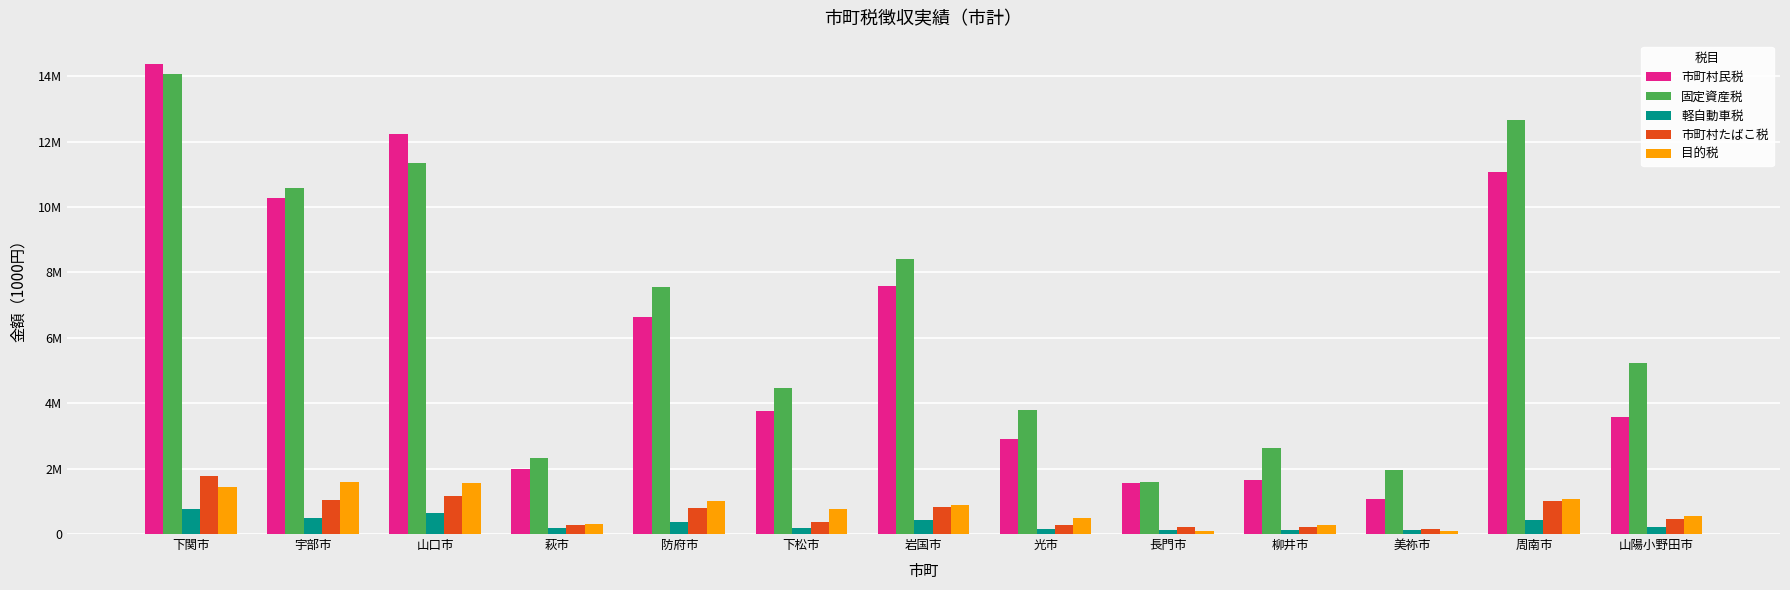

Does the chart contain stacked bars?

No